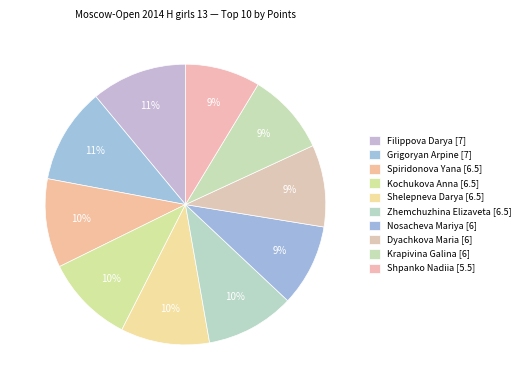

To the nearest percent, what portion does Nosacheva Mariya [6] represent?

9%